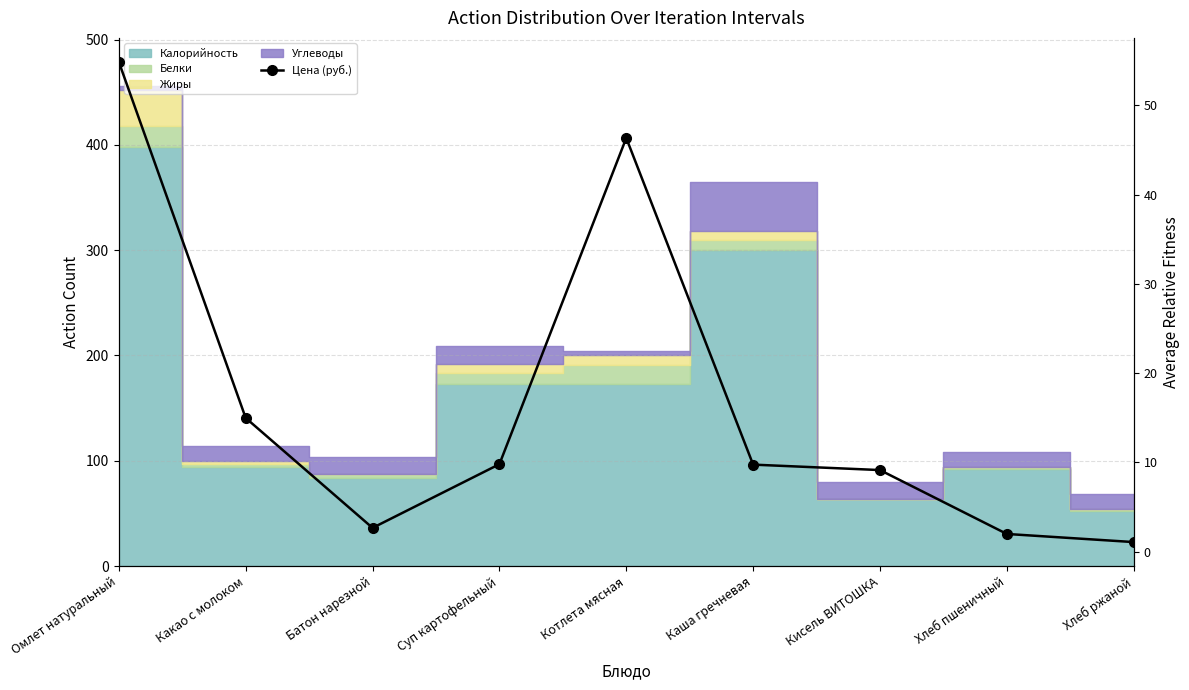

Reading right to left, list all the values displayed in this chart.

Хлеб ржаной=1.1	Хлеб пшеничный=2.0	Кисель ВИТОШКА=9.1	Каша гречневая=9.8	Котлета мясная=46.4	Суп картофельный=9.8	Батон нарезной=2.7	Какао с молоком=15.0	Омлет натуральный=54.9